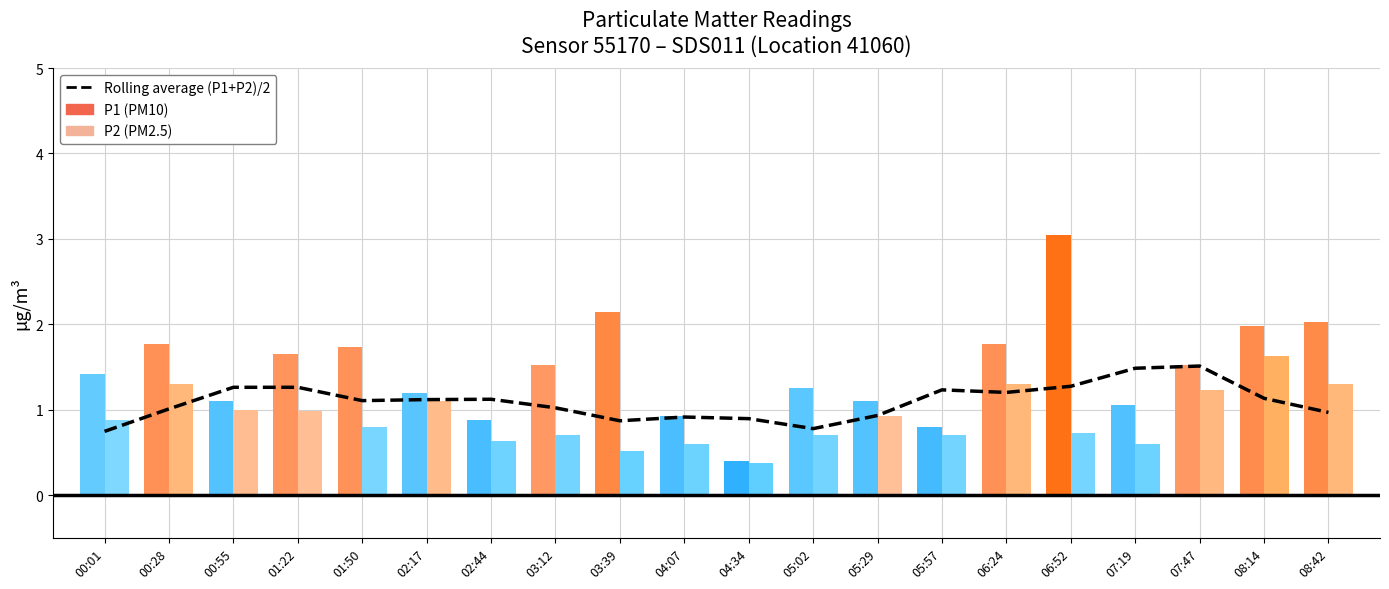

Is it true that the value at 05:02 is 0.5?

False